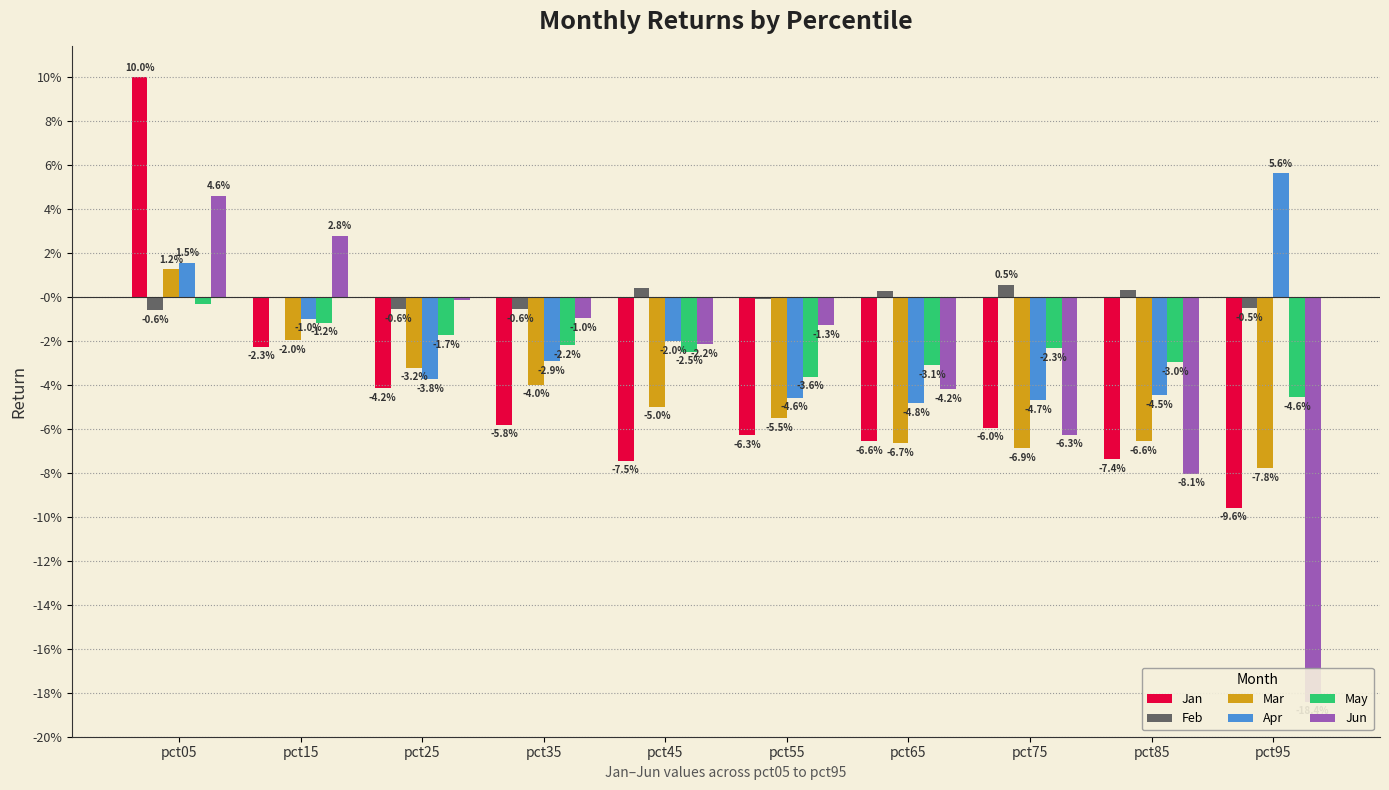

What is the total value across all series at pct85?

-0.3